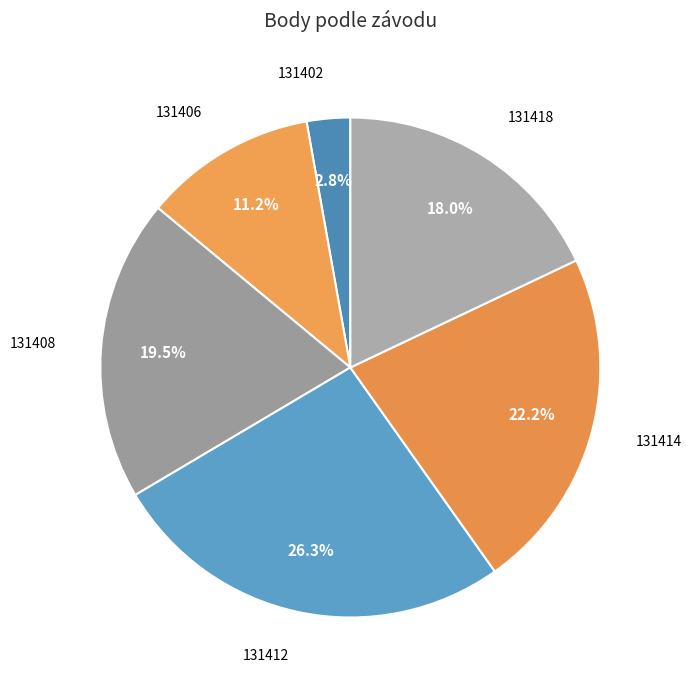

Count the number of slices in the pie.

6